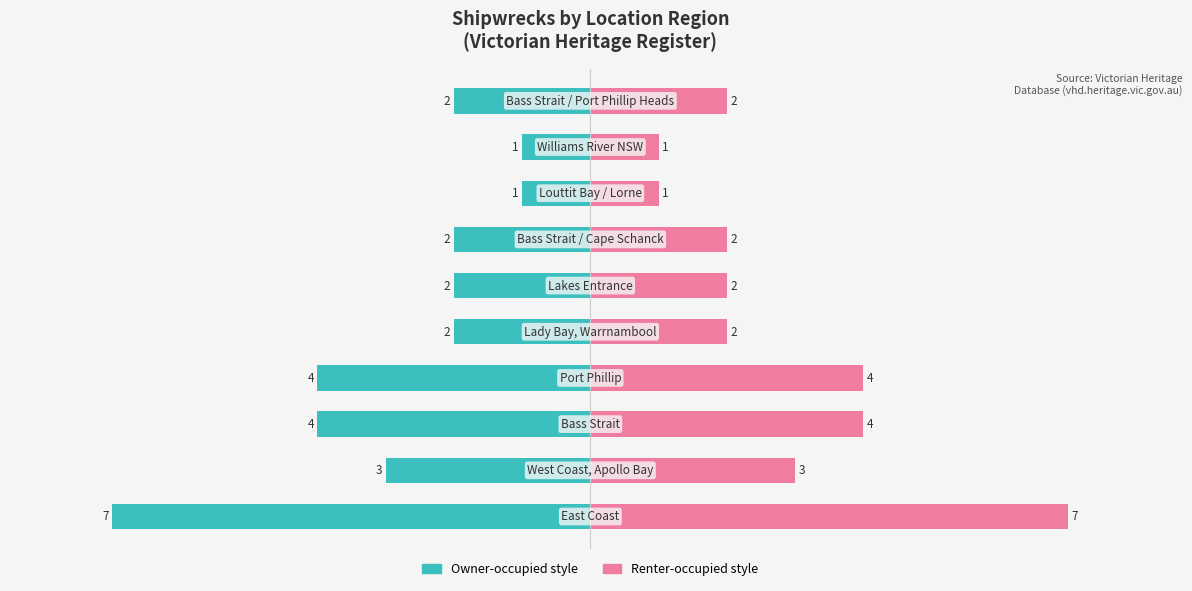

Reading left to right, list all the values displayed in this chart.

Victorian Heritage Register: −10=-7	−8=-3	−6=-4	−4=-4	−2=-2	0=-2	2=-2	4=-1	6=-1	8=-2
Ships Count (right): −10=7	−8=3	−6=4	−4=4	−2=2	0=2	2=2	4=1	6=1	8=2